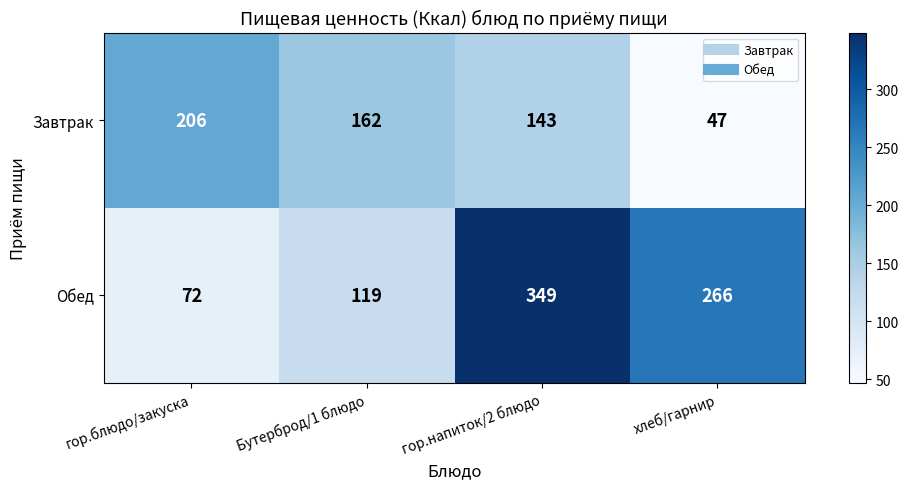

Rank the series by their average value, from highest to lowest.

Обед, Завтрак